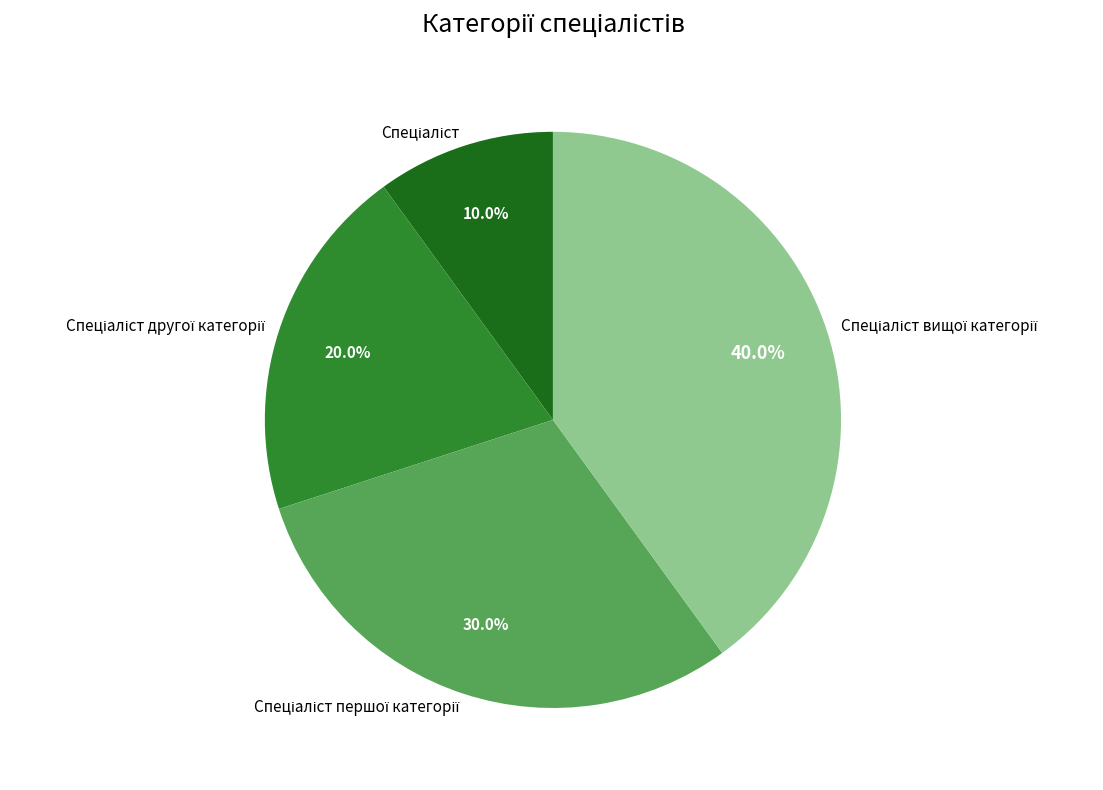

Is there a majority slice in this chart?

No